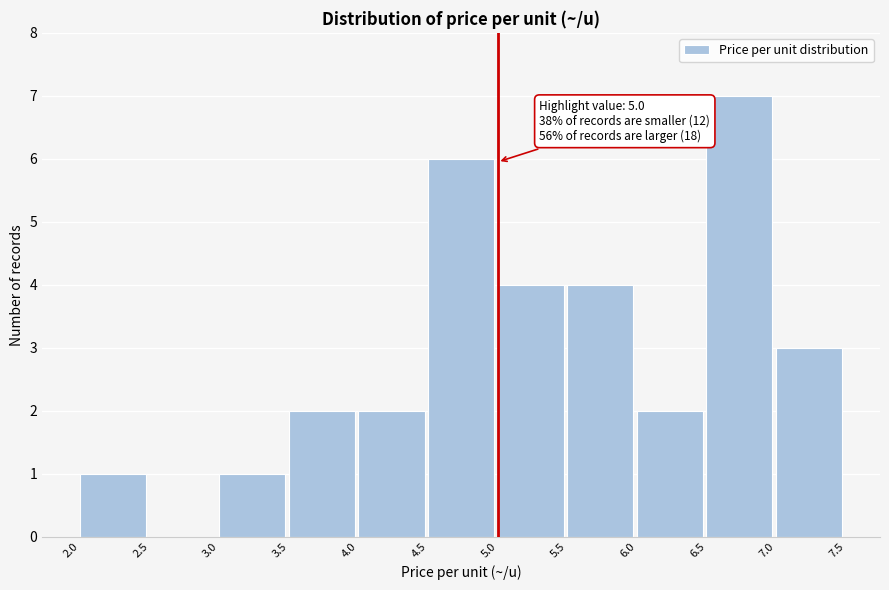

Which range on the x-axis has the tallest bar?

6.5 to 7.0